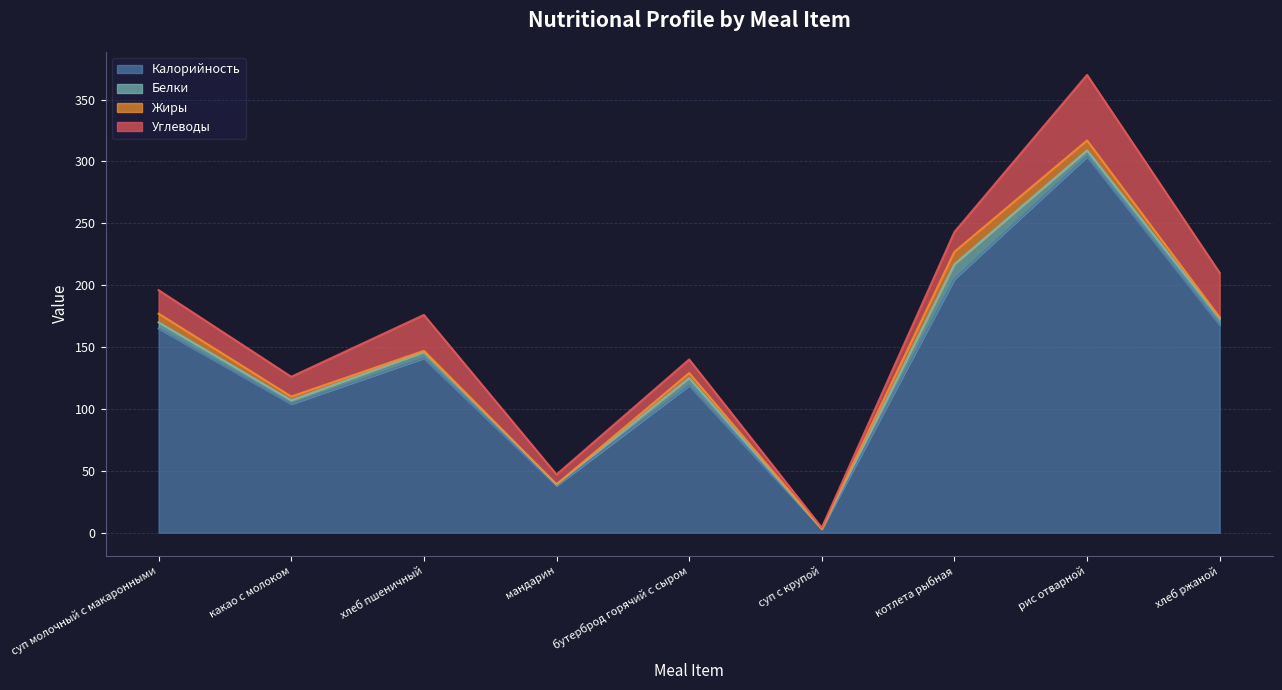

What value does the Жиры series have at суп молочный с макаронными?

7